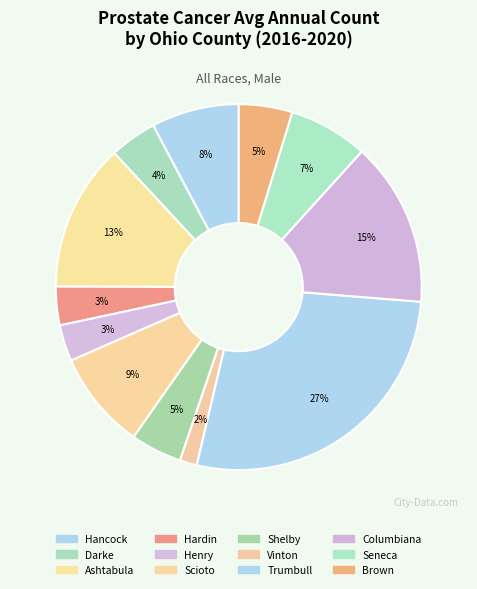

Do Shelby and Darke together represent more than half of the pie?

No